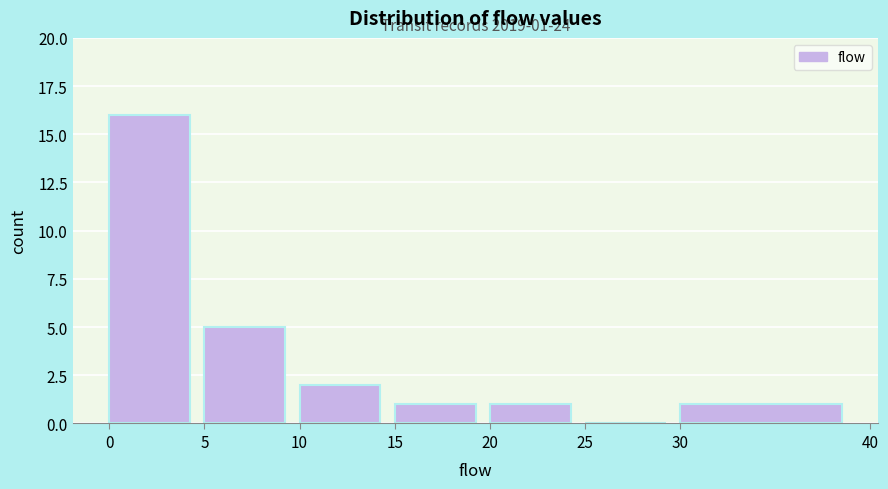

Which range on the x-axis has the tallest bar?

0 to 5